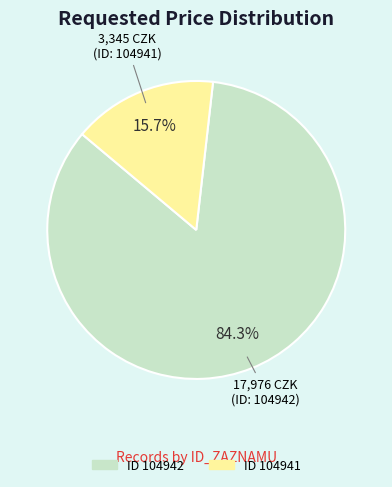

Does any single category account for the majority?

Yes